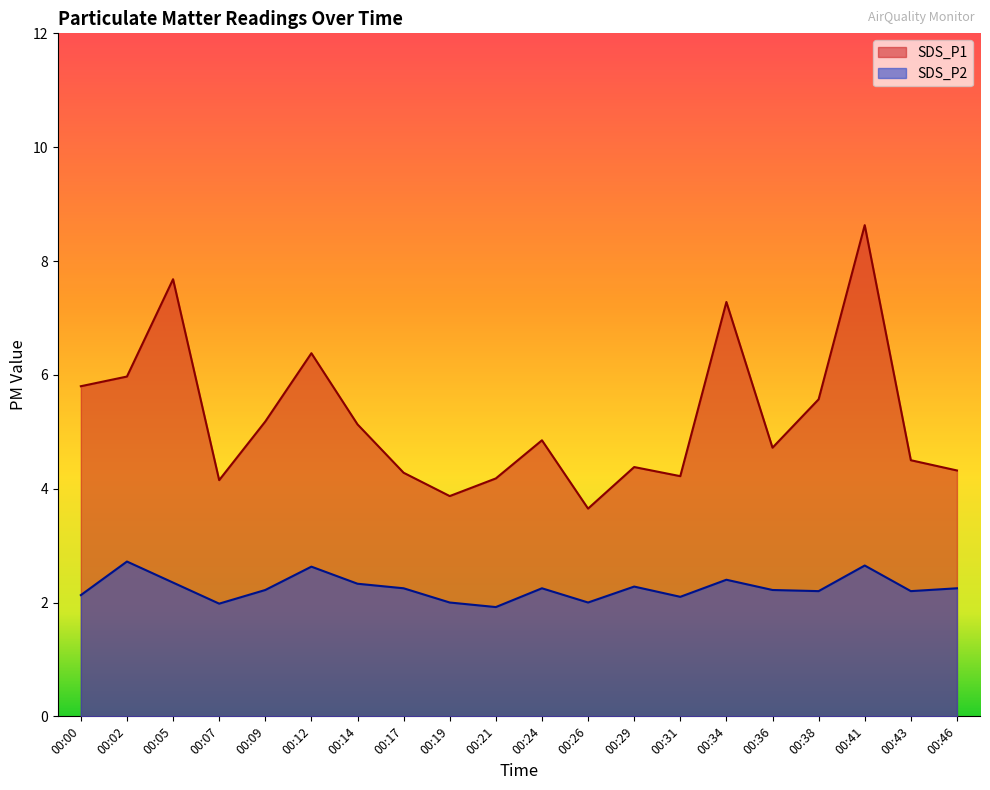

What are all the series names shown in the legend?

SDS_P1, SDS_P2